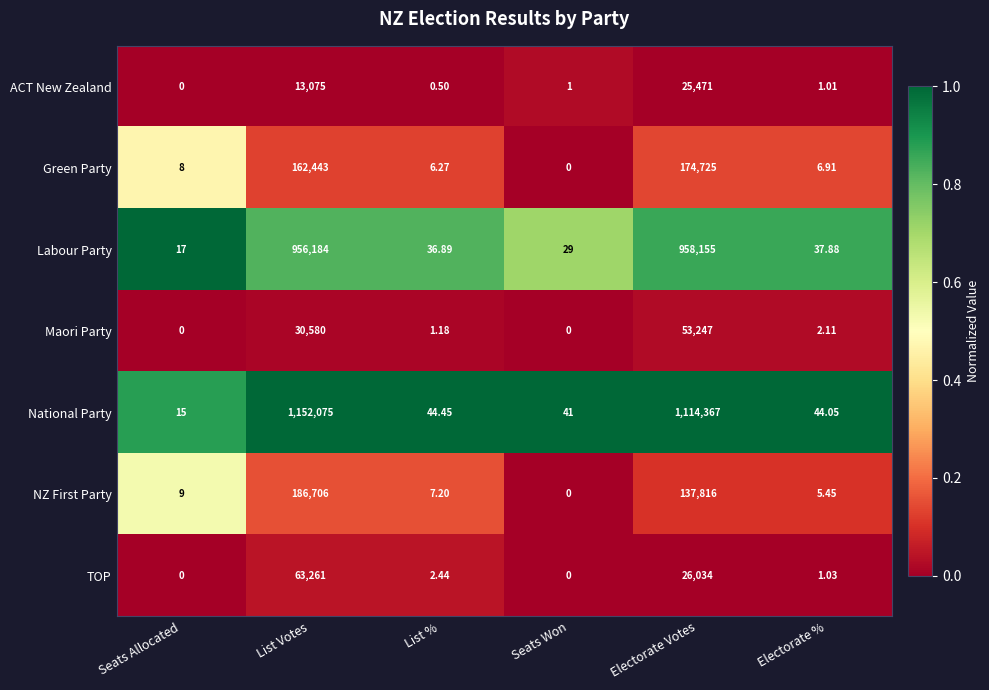

Rank the categories by ACT New Zealand value from highest to lowest.

Electorate Votes, List Votes, Electorate %, Seats Won, List %, Seats Allocated